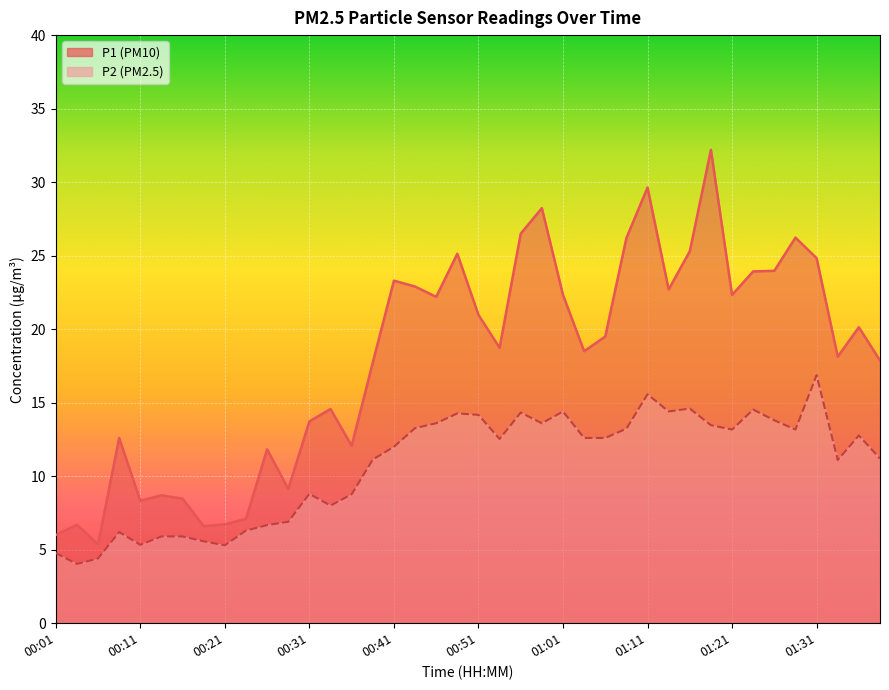

What is the smallest value displayed?

4.0